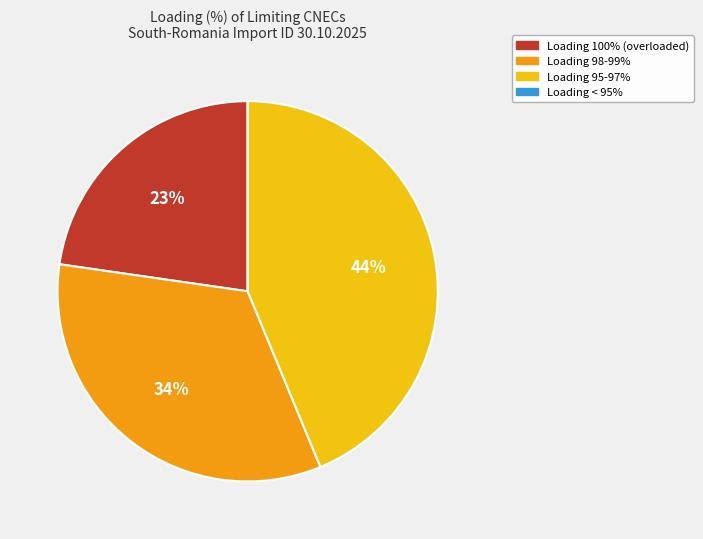

Does any single category account for the majority?

No